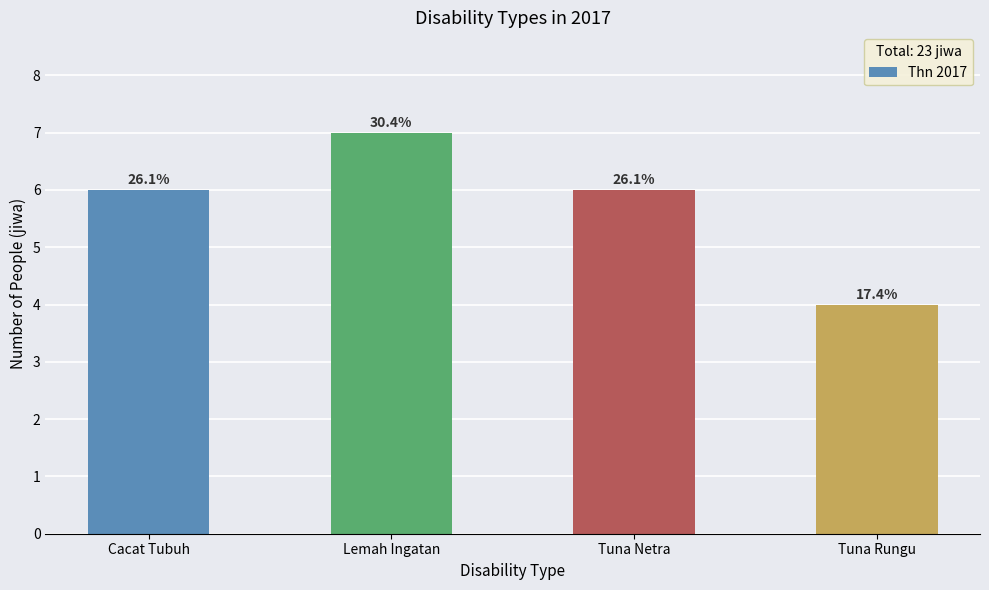

Does the chart contain any negative values?

No